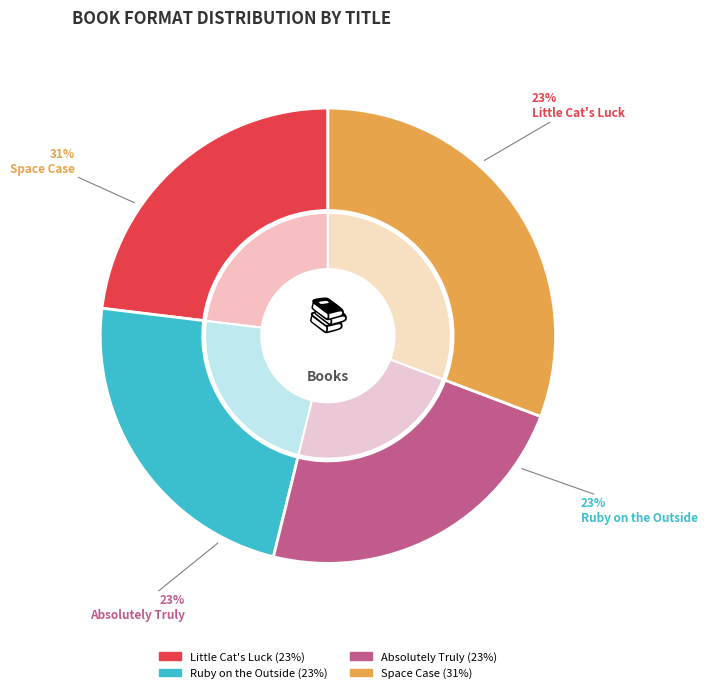

What is the change in value from Ruby on the Outside to Space Case?

+1